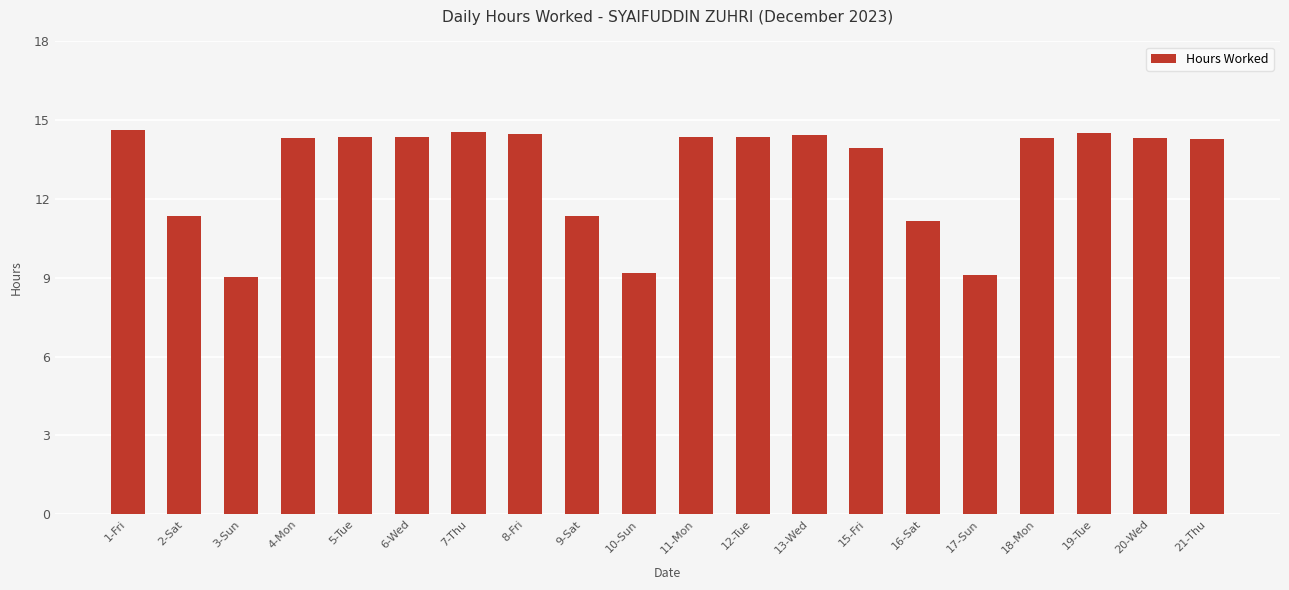

True or false: the data shows 14.3 at 4-Mon.

True